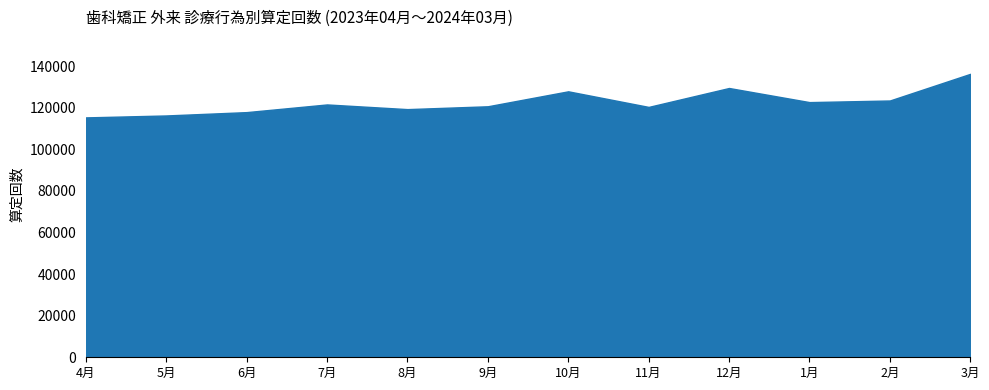

True or false: 歯科矯正管理料 and 撤去（ダイレクトボンドブラケット） cross at least once.

False